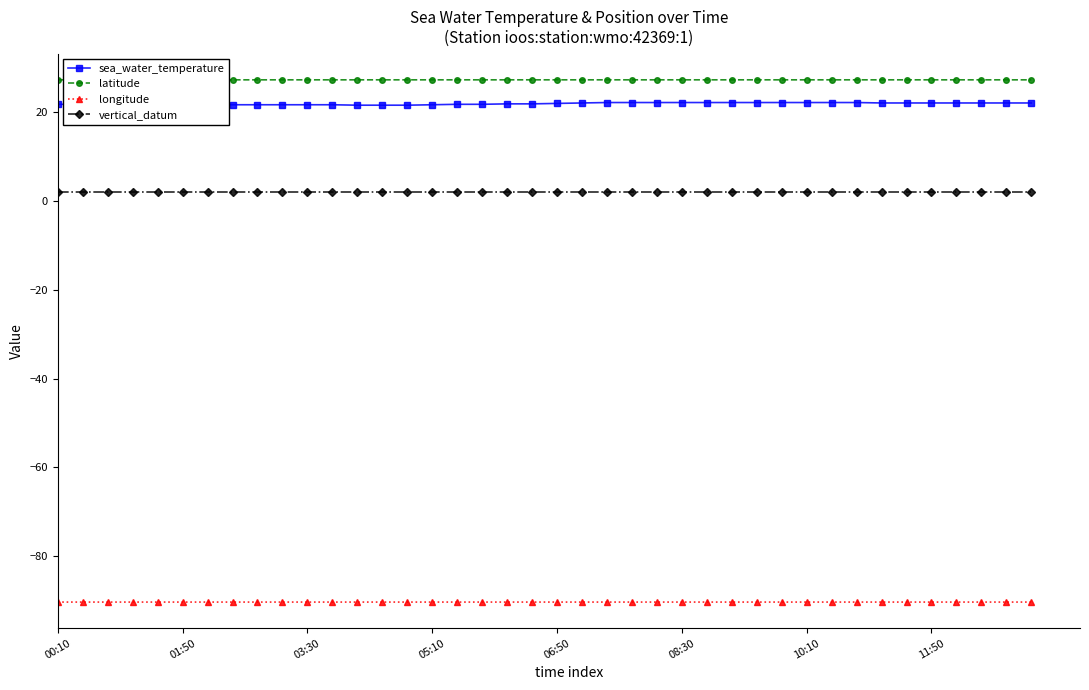

The value of longitude at 27 is -156.4. True or false?

False